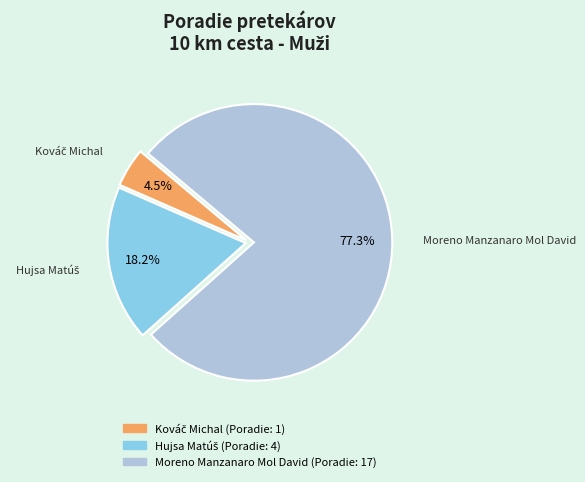

Is it true that Moreno Manzanaro Mol David is 77% of the pie?

True